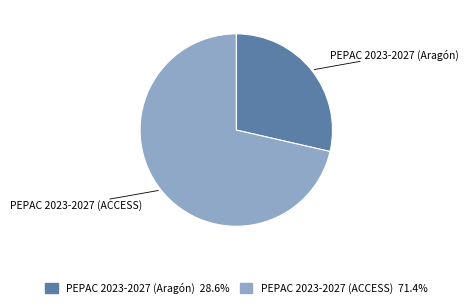

Which has a higher value, PEPAC 2023-2027 (Aragón) or PEPAC 2023-2027 (ACCESS)?

PEPAC 2023-2027 (ACCESS)